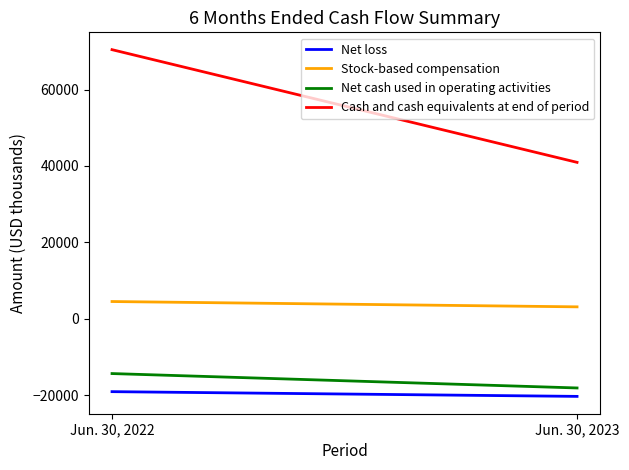

What is the difference between the Net cash used in operating activities values at Jun. 30, 2022 and Jun. 30, 2023?

3772